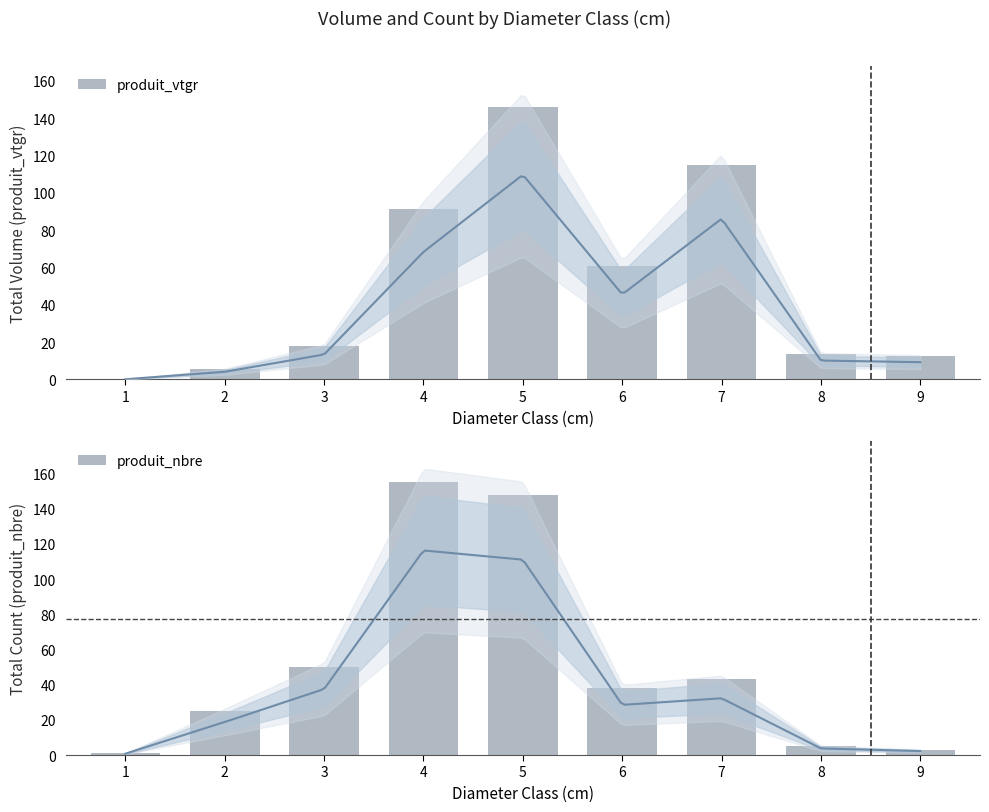

How many categories are shown in the chart?

9